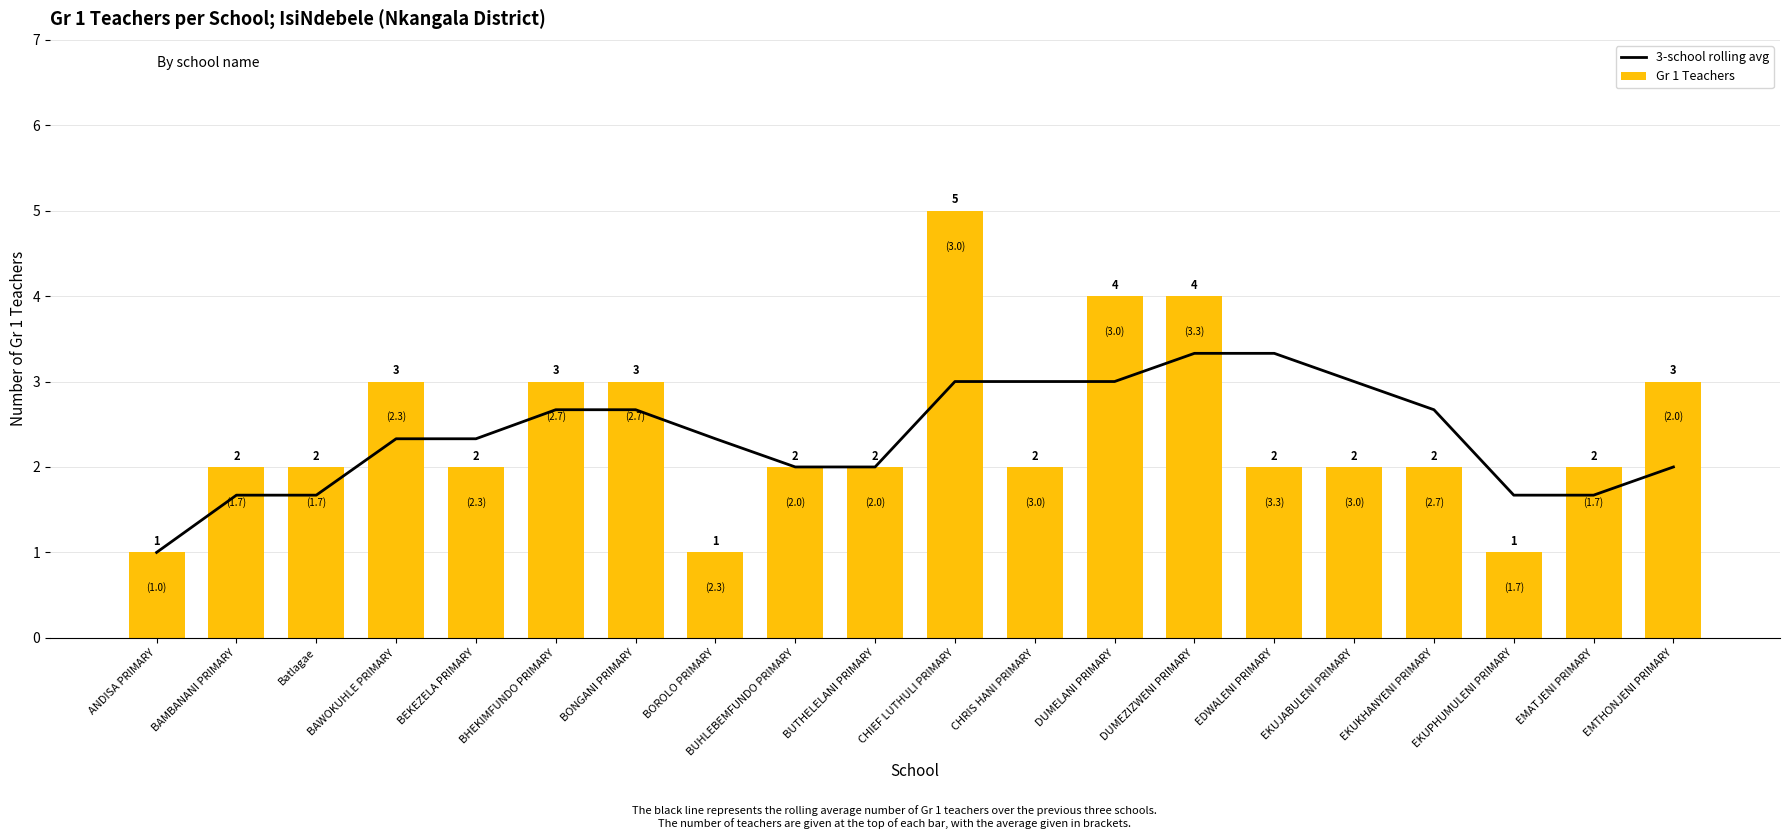

Reading left to right, what are all the values shown in this chart?

3-school rolling avg: ANDISA PRIMARY=1.0	BAMBANANI PRIMARY=1.7	Batlagae=1.7	BAWOKUHLE PRIMARY=2.3	BEKEZELA PRIMARY=2.3	BHEKIMFUNDO PRIMARY=2.7	BONGANI PRIMARY=2.7	BOROLO PRIMARY=2.3	BUHLEBEMFUNDO PRIMARY=2.0	BUTHELELANI PRIMARY=2.0	CHIEF LUTHULI PRIMARY=3.0	CHRIS HANI PRIMARY=3.0	DUMELANI PRIMARY=3.0	DUMEZIZWENI PRIMARY=3.3	EDWALENI PRIMARY=3.3	EKUJABULENI PRIMARY=3.0	EKUKHANYENI PRIMARY=2.7	EKUPHUMULENI PRIMARY=1.7	EMATJENI PRIMARY=1.7	EMTHONJENI PRIMARY=2.0
Gr 1 Teachers: ANDISA PRIMARY=1.0	BAMBANANI PRIMARY=2.0	Batlagae=2.0	BAWOKUHLE PRIMARY=3.0	BEKEZELA PRIMARY=2.0	BHEKIMFUNDO PRIMARY=3.0	BONGANI PRIMARY=3.0	BOROLO PRIMARY=1.0	BUHLEBEMFUNDO PRIMARY=2.0	BUTHELELANI PRIMARY=2.0	CHIEF LUTHULI PRIMARY=5.0	CHRIS HANI PRIMARY=2.0	DUMELANI PRIMARY=4.0	DUMEZIZWENI PRIMARY=4.0	EDWALENI PRIMARY=2.0	EKUJABULENI PRIMARY=2.0	EKUKHANYENI PRIMARY=2.0	EKUPHUMULENI PRIMARY=1.0	EMATJENI PRIMARY=2.0	EMTHONJENI PRIMARY=3.0